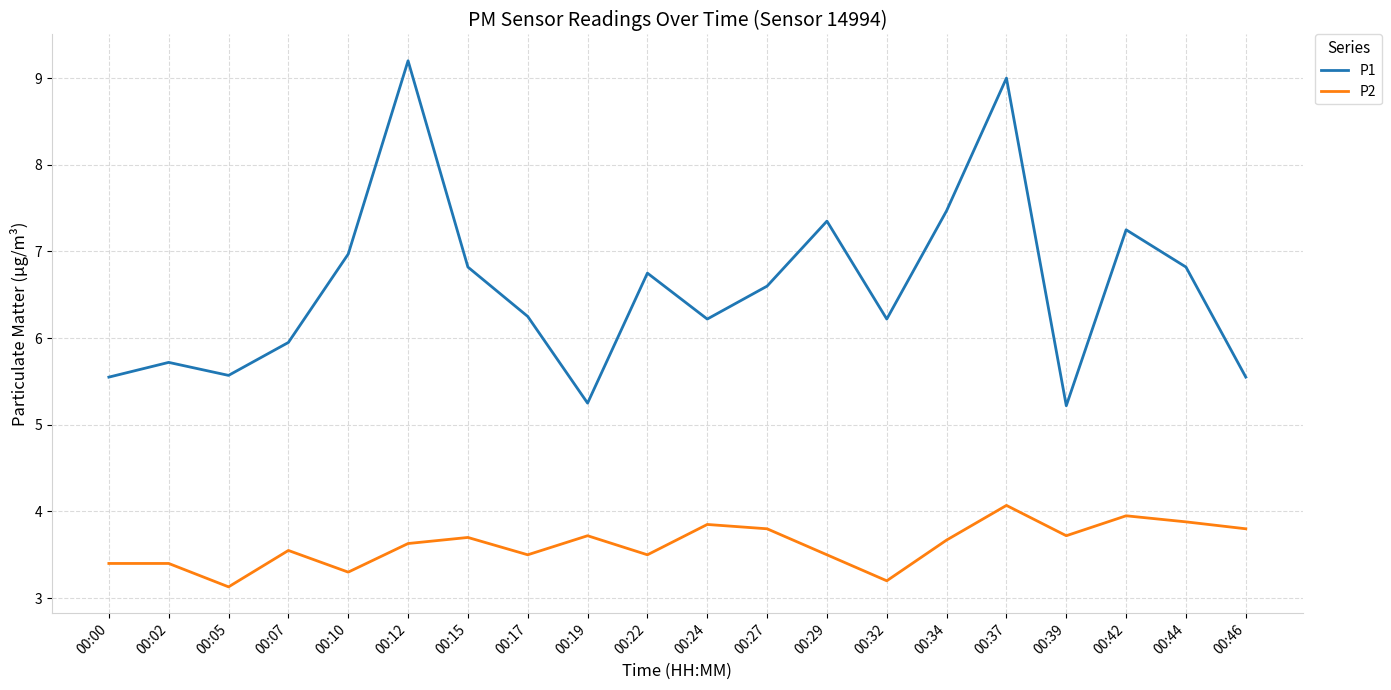

List the series in order of their peak value, highest first.

P1, P2